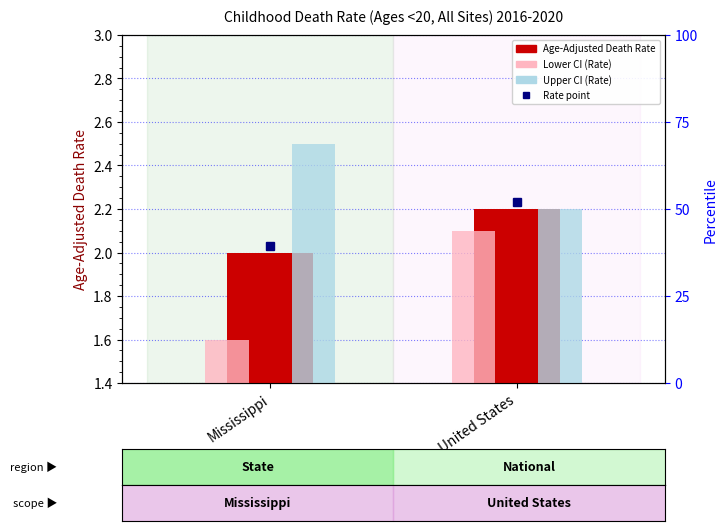

Reading left to right, list all the values displayed in this chart.

Age-Adjusted Death Rate: 2.0	2.2
Lower CI (Rate): 1.6	2.1
Upper CI (Rate): 2.5	2.2